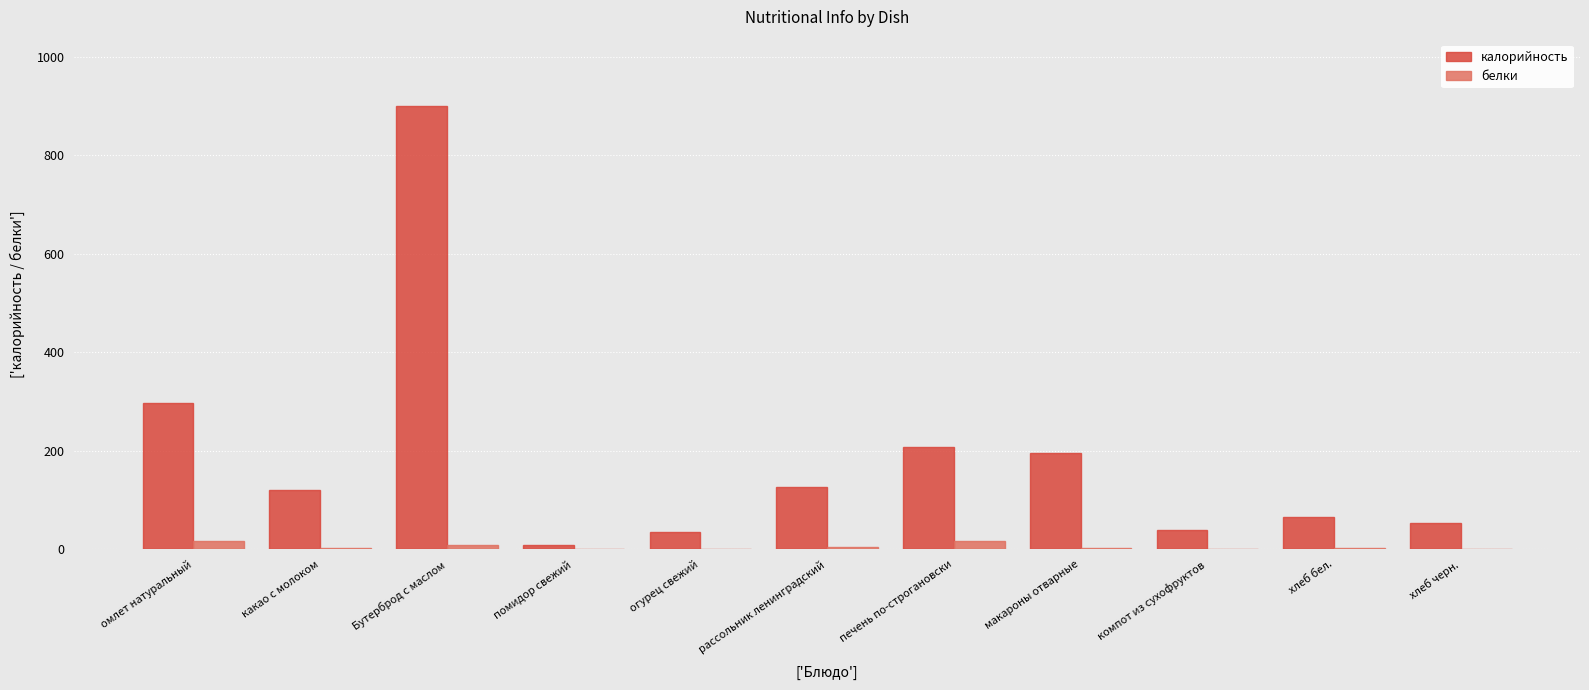

The калорийность series shows 36.0 at огурец свежий. True or false?

True